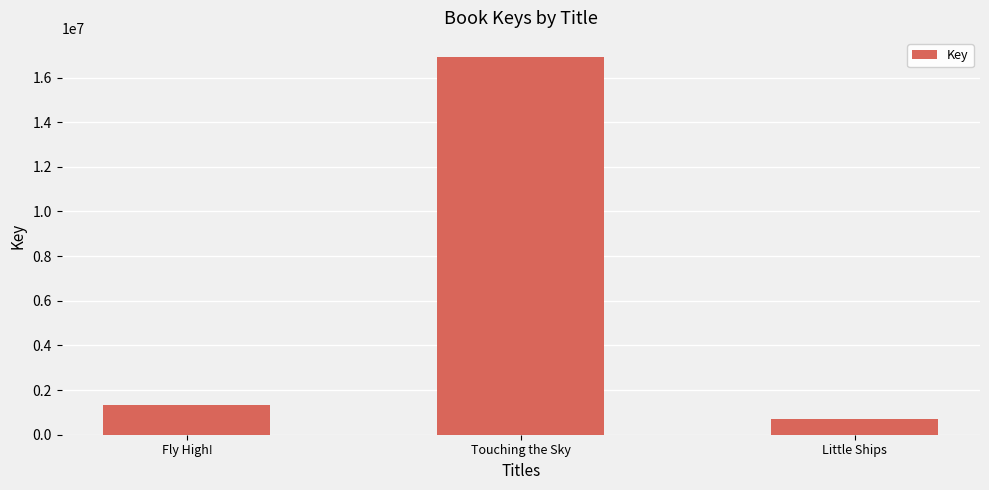

What is the sum of the values at Little Ships and Touching the Sky?

17626344